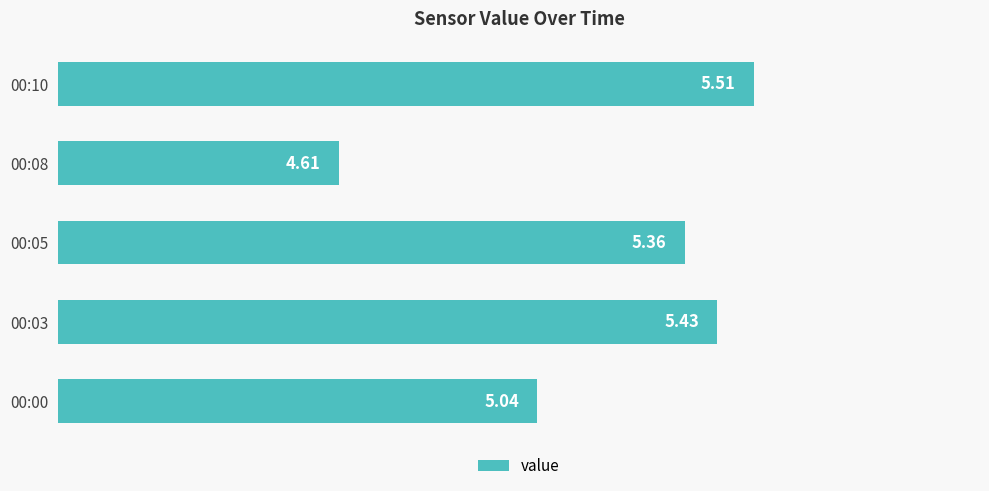

How many bars are there in total?

5